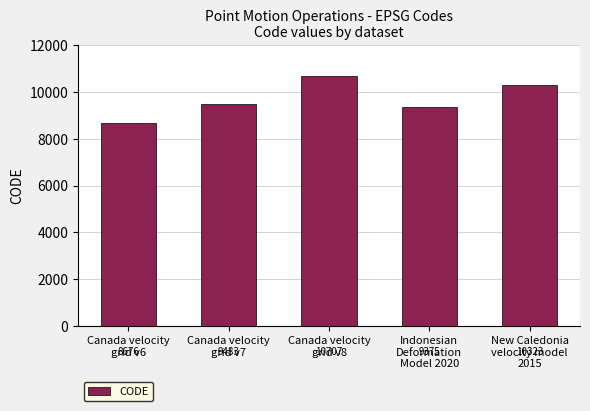

The chart shows a value of 4044 at Canada velocity
grid v8. True or false?

False